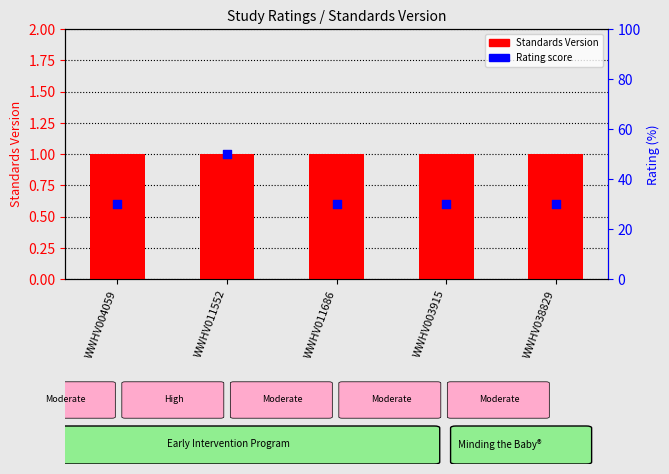

At how many categories does at least one series exceed 0?

5